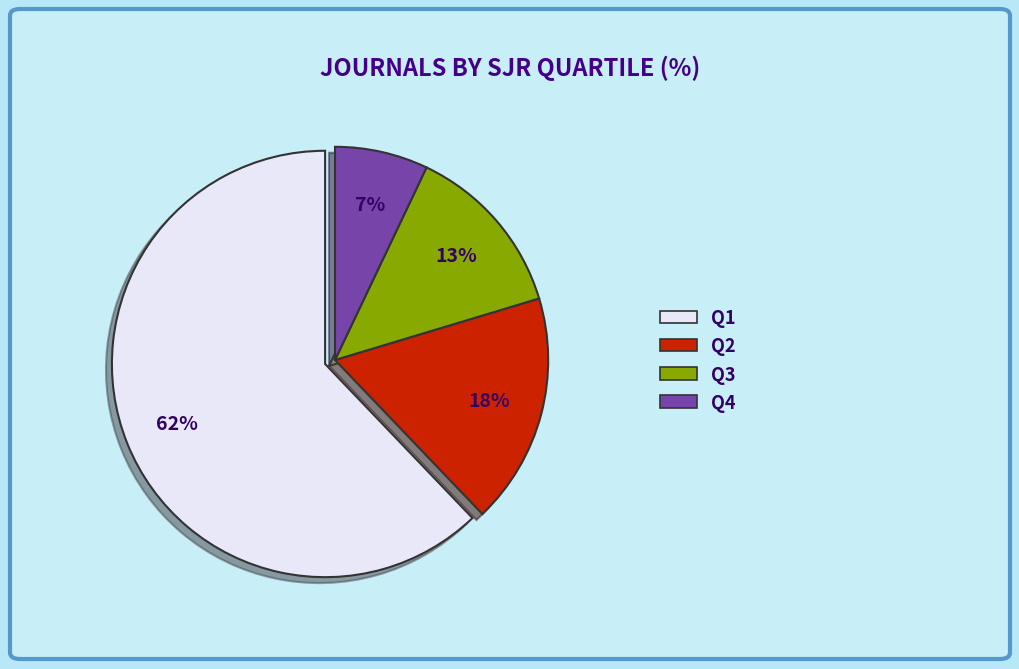

The Q1 slice represents 62% of the pie. True or false?

True